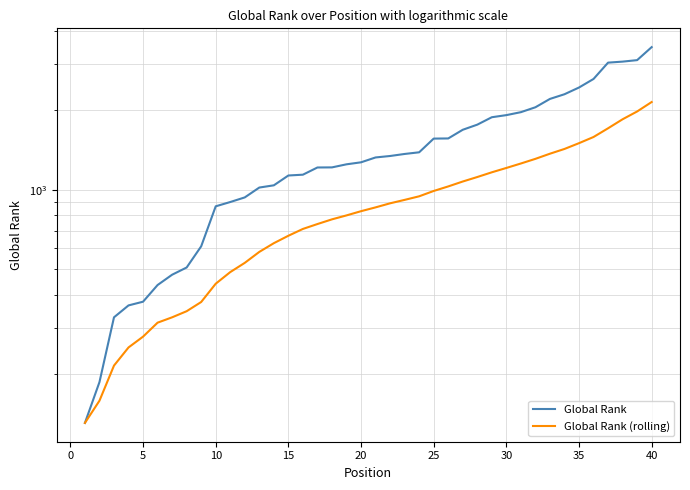

Reading left to right, what are all the values shown in this chart?

Global Rank: 131	187	329	365	377	436	477	508	611	866	899	936	1020	1040	1133	1141	1215	1216	1249	1271	1326	1343	1367	1387	1563	1565	1688	1765	1883	1918	1968	2054	2209	2301	2440	2629	3031	3058	3098	3470
Global Rank (rolling): 131	159	216	253	278	314	329	347	376	441	488	529	582	628	670	711	742	773	800	830	858	889	916	945	990	1030	1075	1118	1165	1210	1258	1310	1370	1428	1502	1585	1710	1850	1980	2150